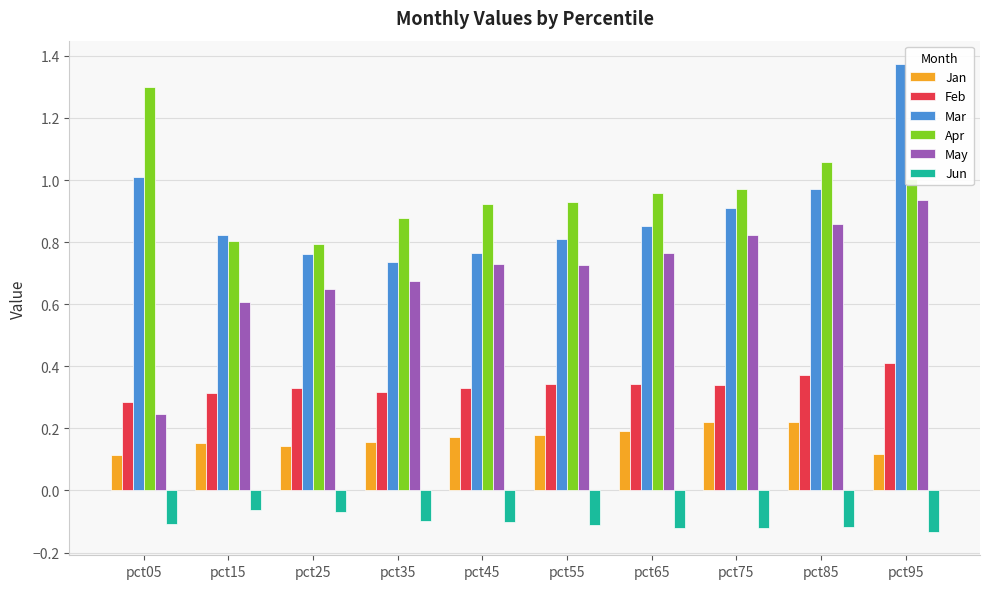

The Apr series shows 1.4 at pct25. True or false?

False